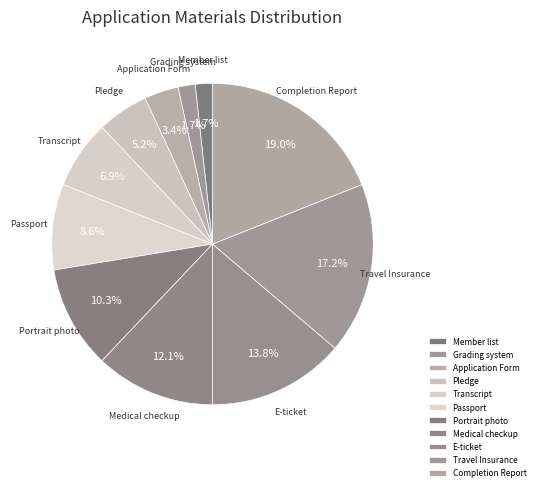

How many segments does this pie chart have?

11